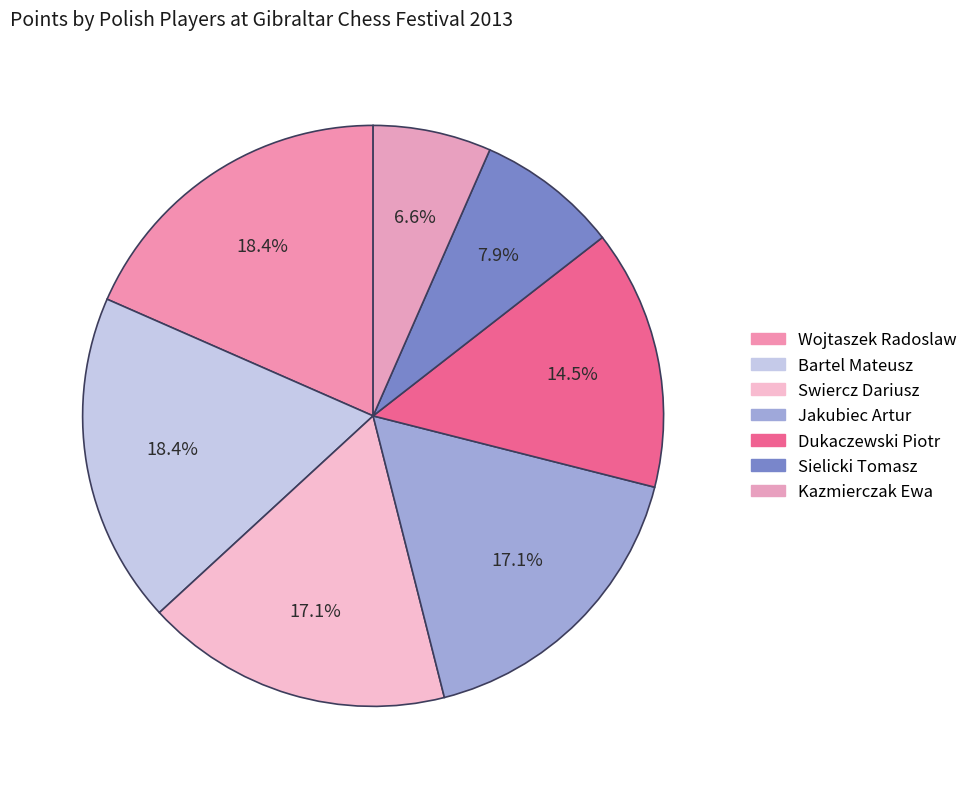

Is it true that Kazmierczak Ewa is 1% of the pie?

False